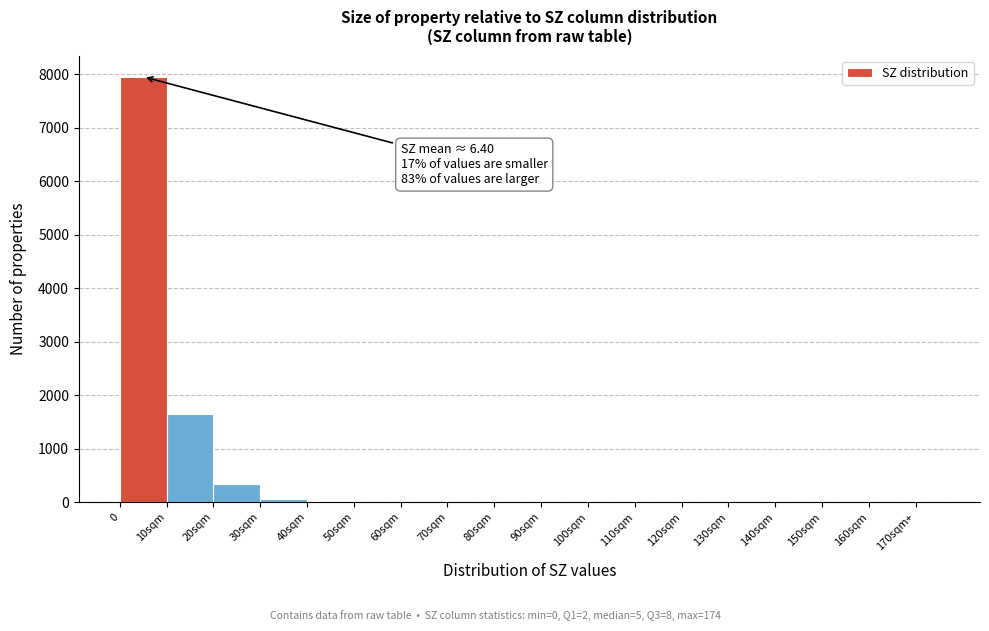

The value at 150sqm is 5490. True or false?

False